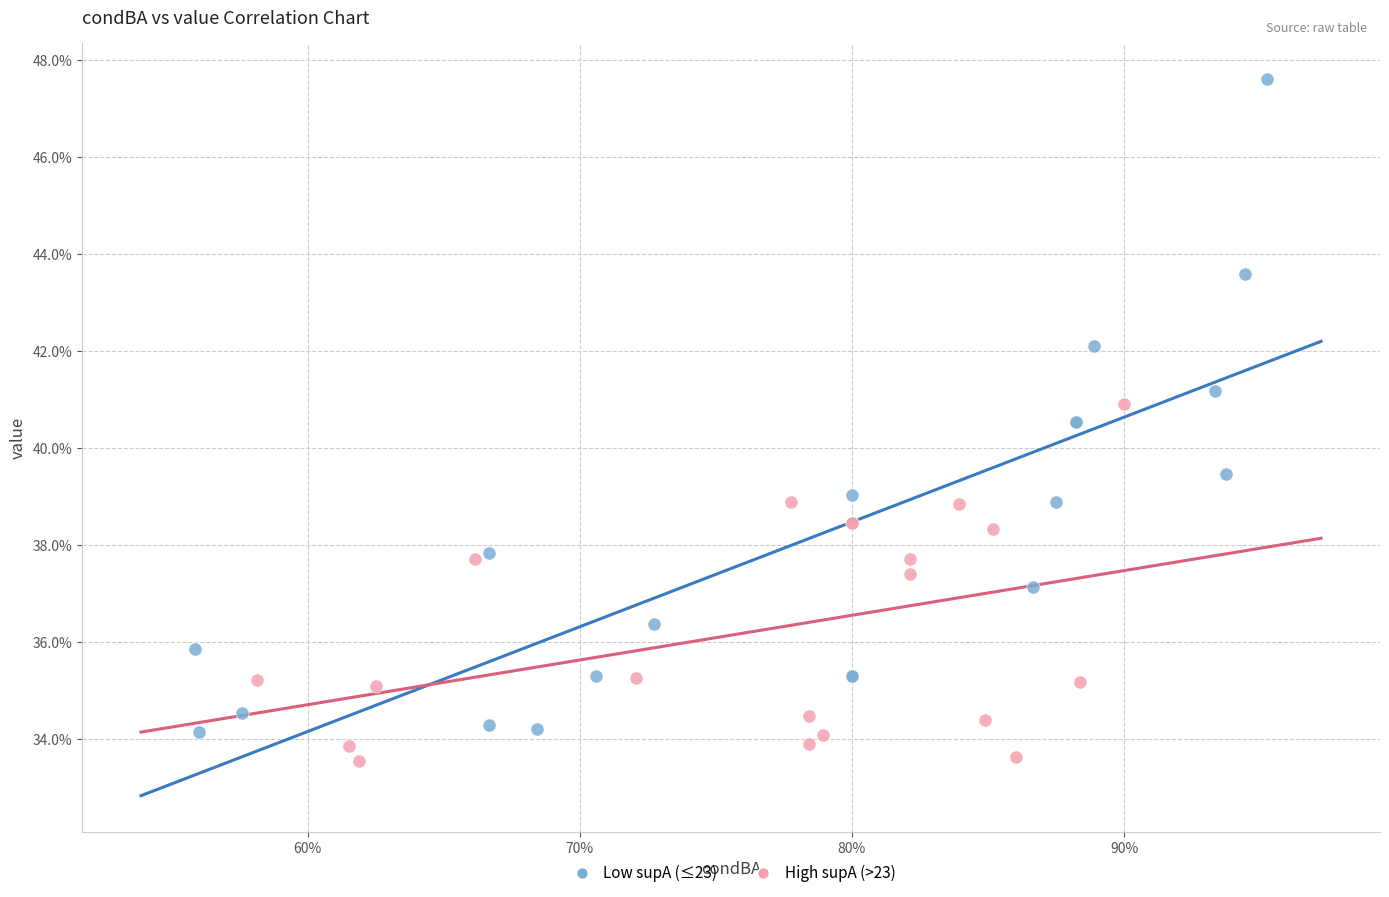

Which series reaches the minimum Y coordinate?

High supA (>23)